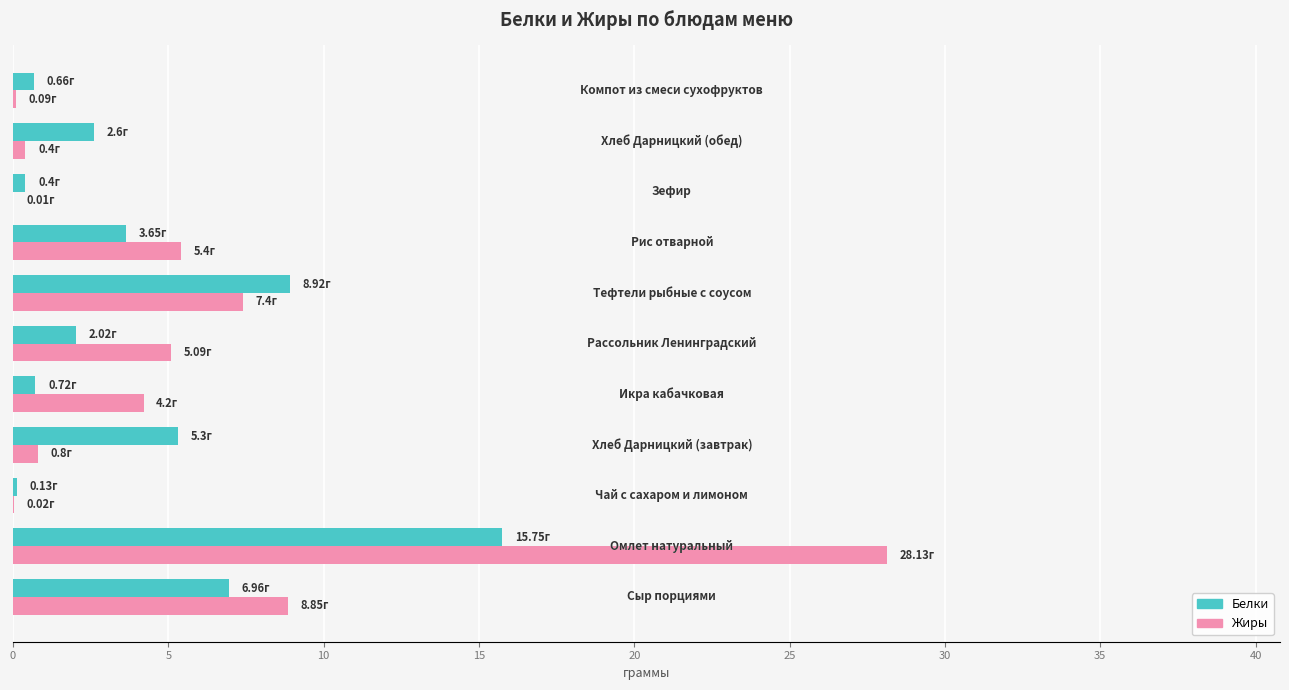

What is the average value of the Жиры series?

5.5